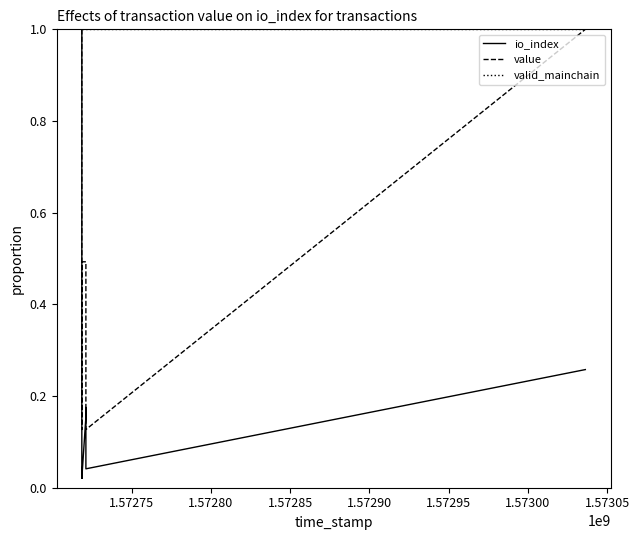

Does the chart have visible grid lines?

No